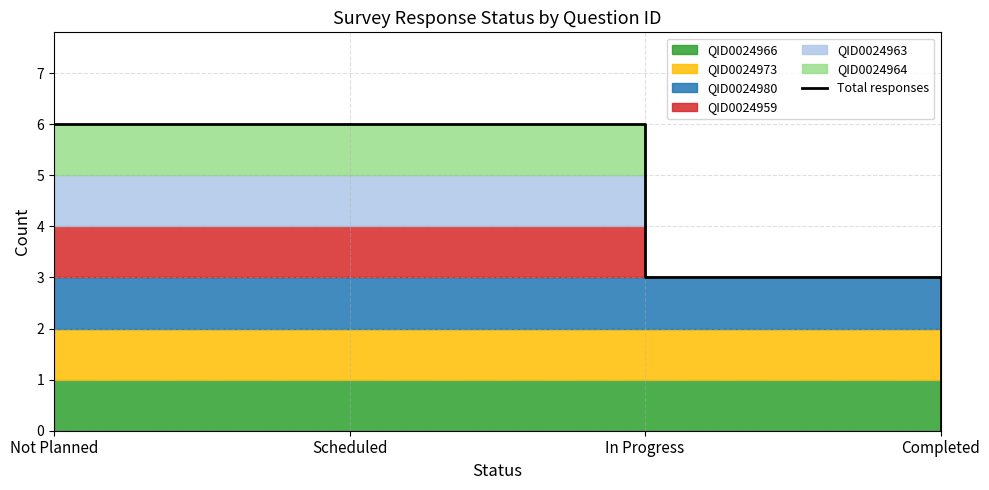

List the labels in order of value, largest first.

Not Planned, Scheduled, In Progress, Completed